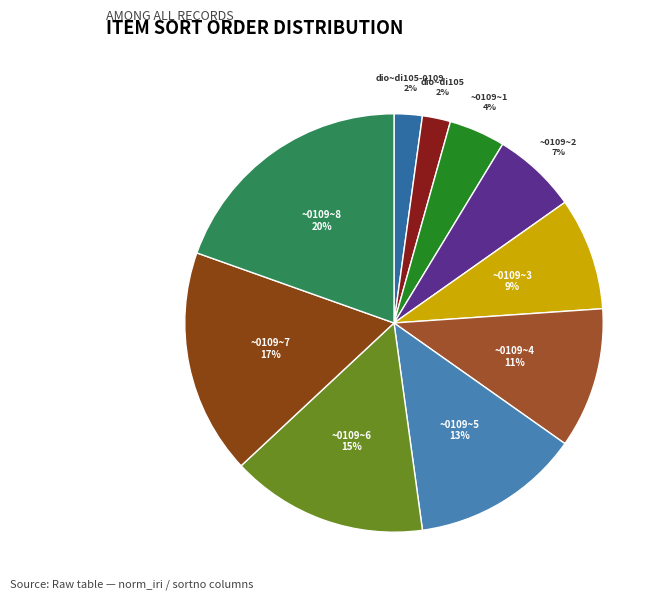

Do dio~di105-0109 and dio~di105 together represent more than half of the pie?

No